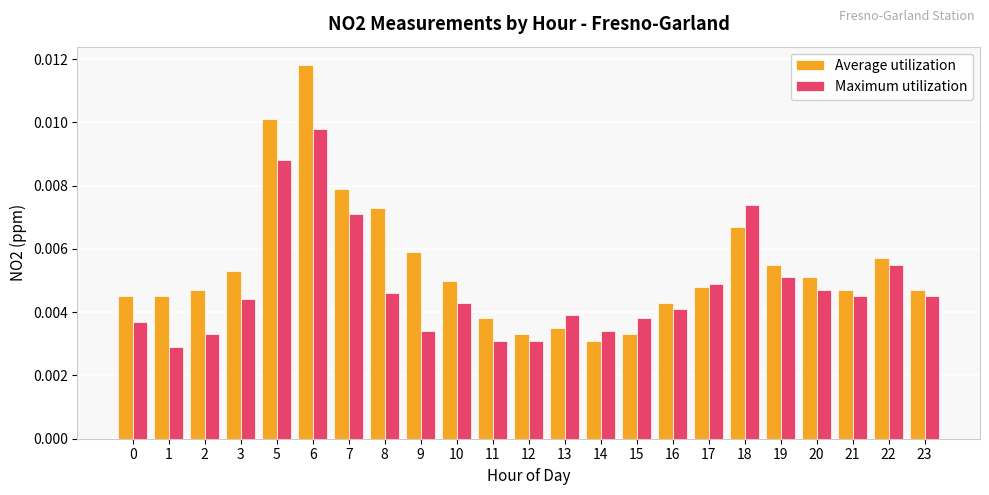

At how many categories does at least one series exceed 0?

23